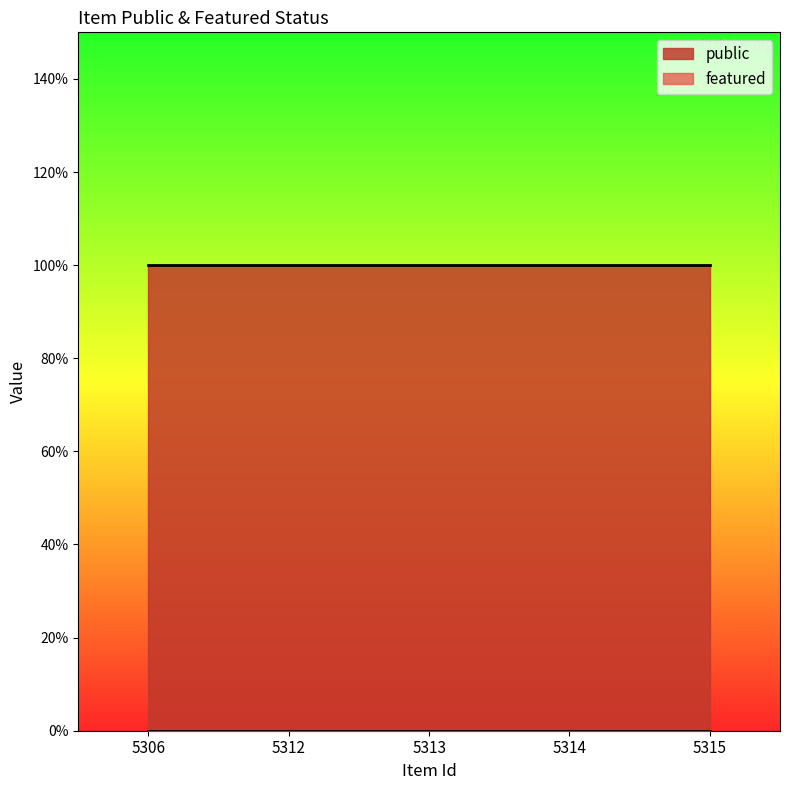

Which category has the highest value in the public series?

5306